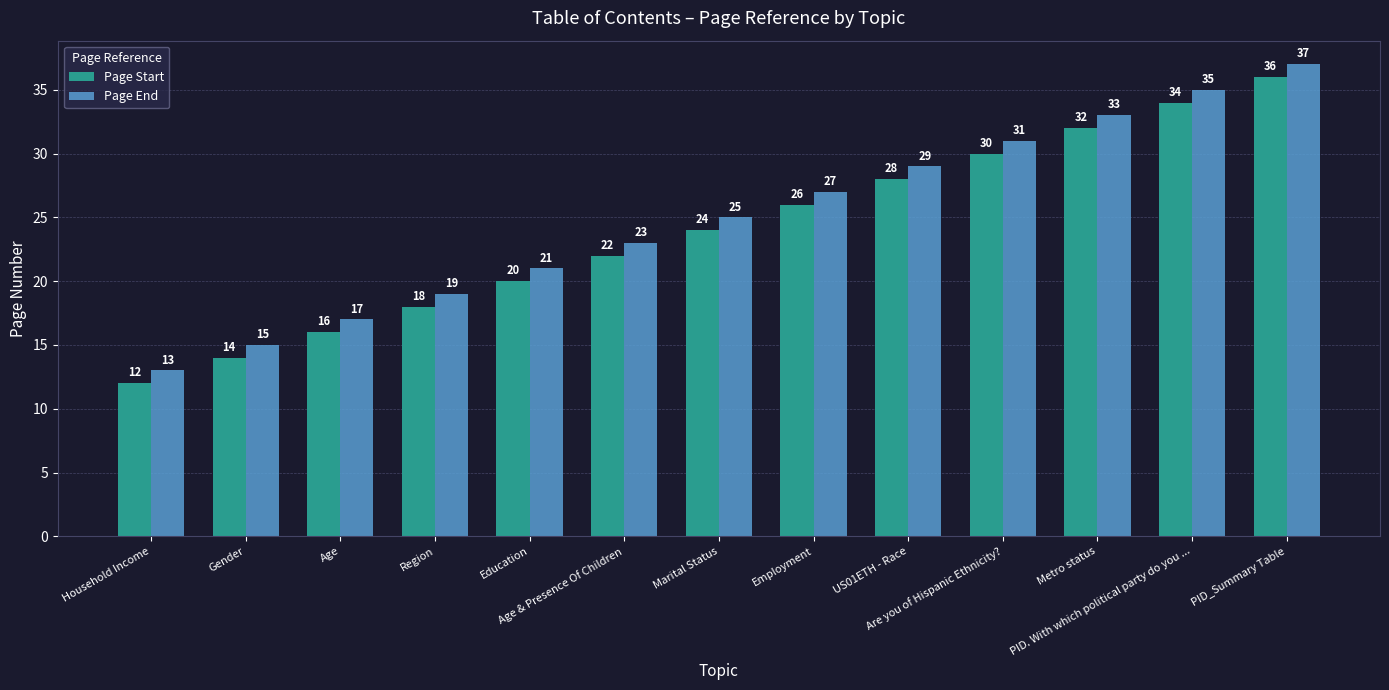

Reading left to right, what are all the values shown in this chart?

Page Start: 12	14	16	18	20	22	24	26	28	30	32	34	36
Page End: 13	15	17	19	21	23	25	27	29	31	33	35	37